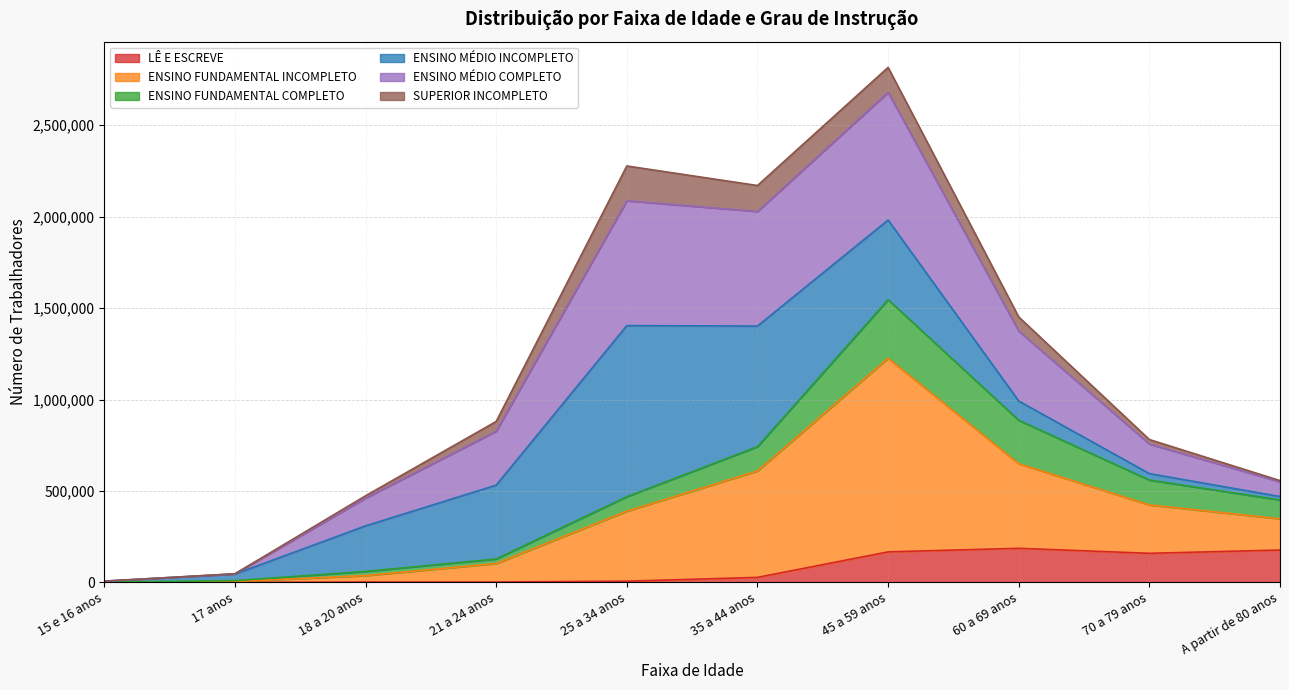

Between 70 a 79 anos and A partir de 80 anos, which series saw the biggest shift?

ENSINO MÉDIO COMPLETO